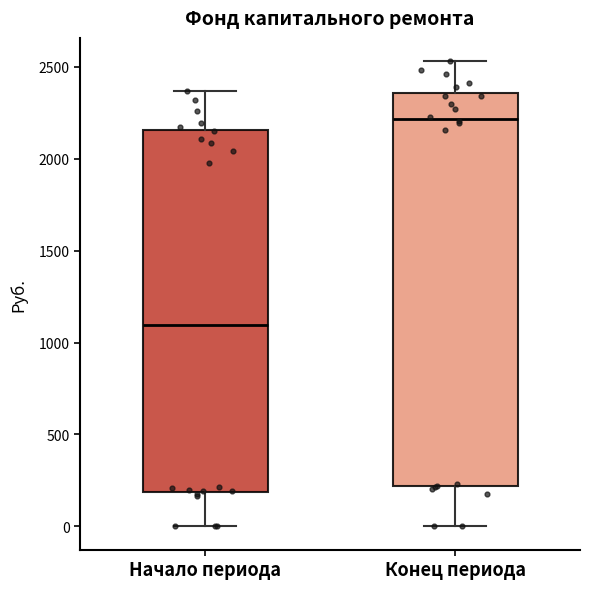

Reading left to right, read every box against the y-axis: the position of its median line, the range the box covers, and the ends of its whiskers. The values are not printed on the chart, so give them approximately, as read against the axis.

Начало периода: median 1100, box 200 to 2150, whiskers 0 to 2350
Конец периода: median 2200, box 200 to 2350, whiskers 0 to 2550